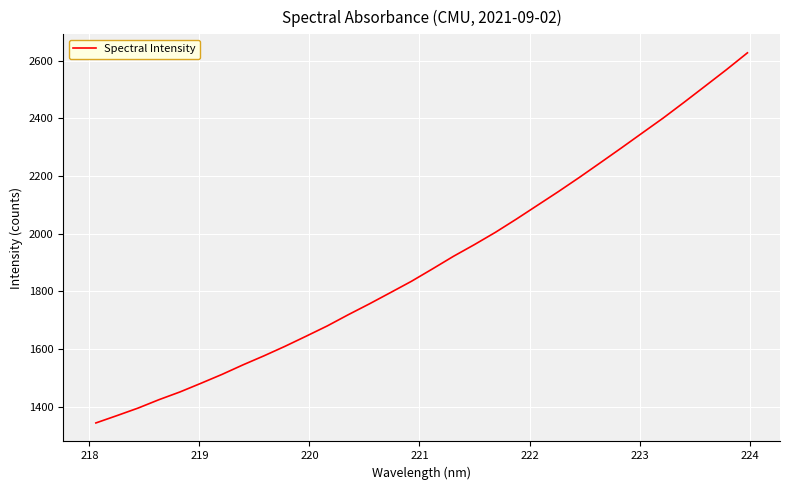

What is the minimum value shown in the chart?

1343.1